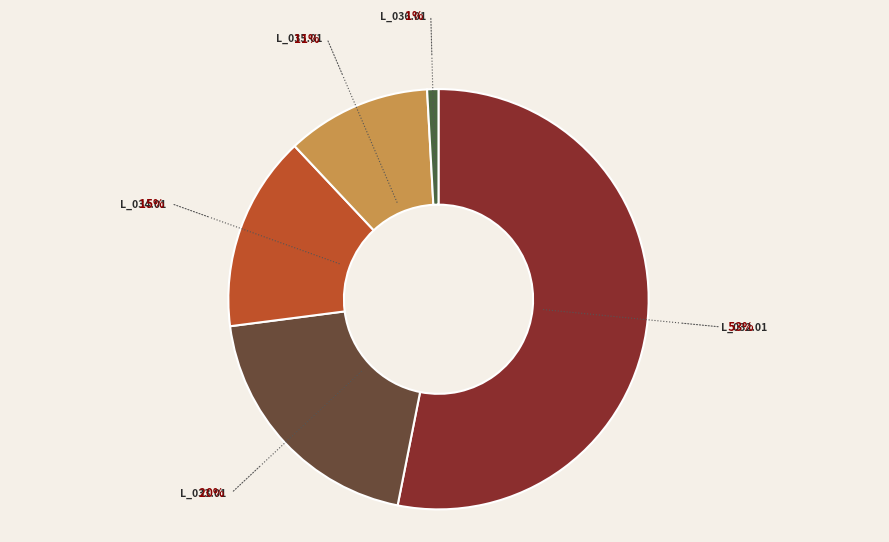

Do L_036.01 and L_035.01 together represent more than half of the pie?

No